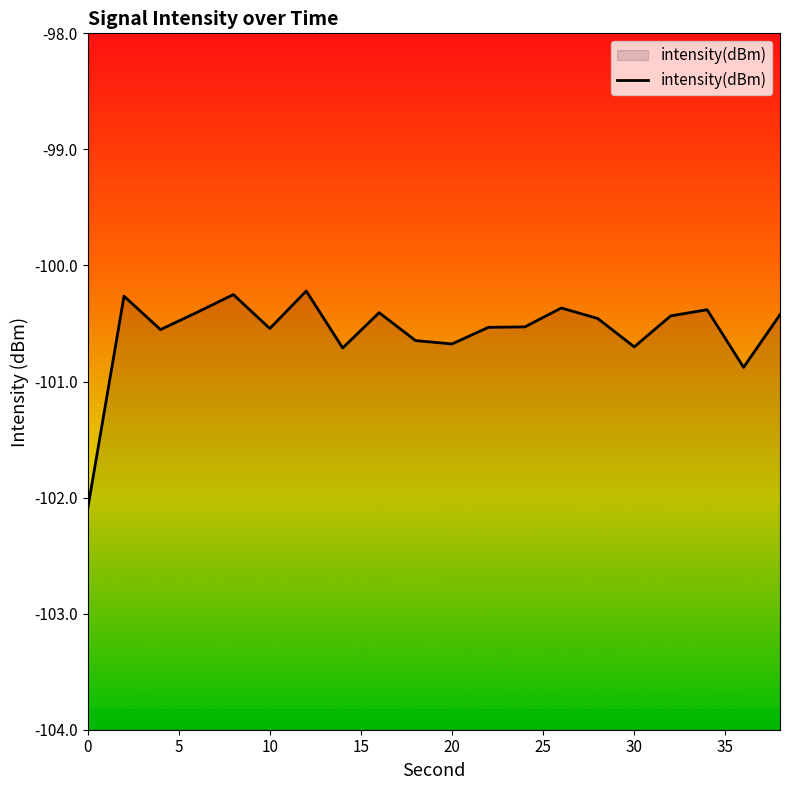

Reading left to right, extract all data points from this chart.

-102.1	-100.3	-100.6	-100.4	-100.3	-100.5	-100.2	-100.7	-100.4	-100.6	-100.7	-100.5	-100.5	-100.4	-100.5	-100.7	-100.4	-100.4	-100.9	-100.4